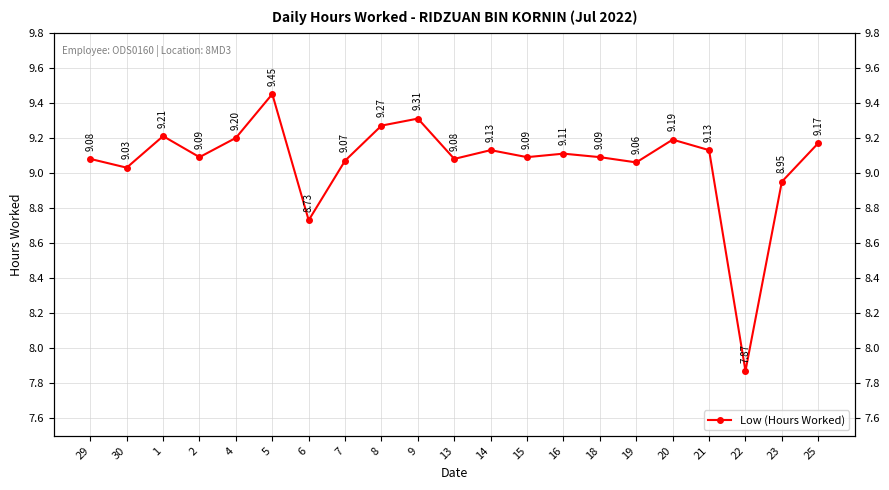

Does the chart have visible grid lines?

Yes